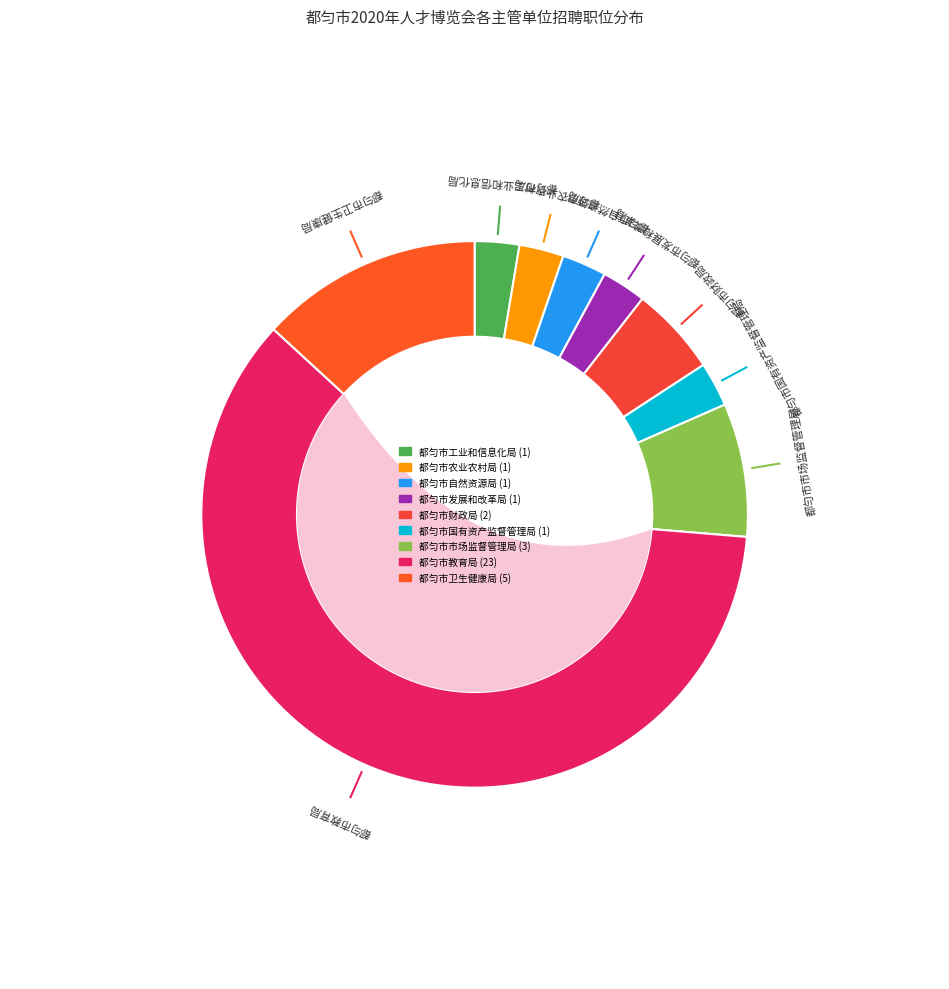

True or false: 都匀市财政局 accounts for 5% of the total.

True